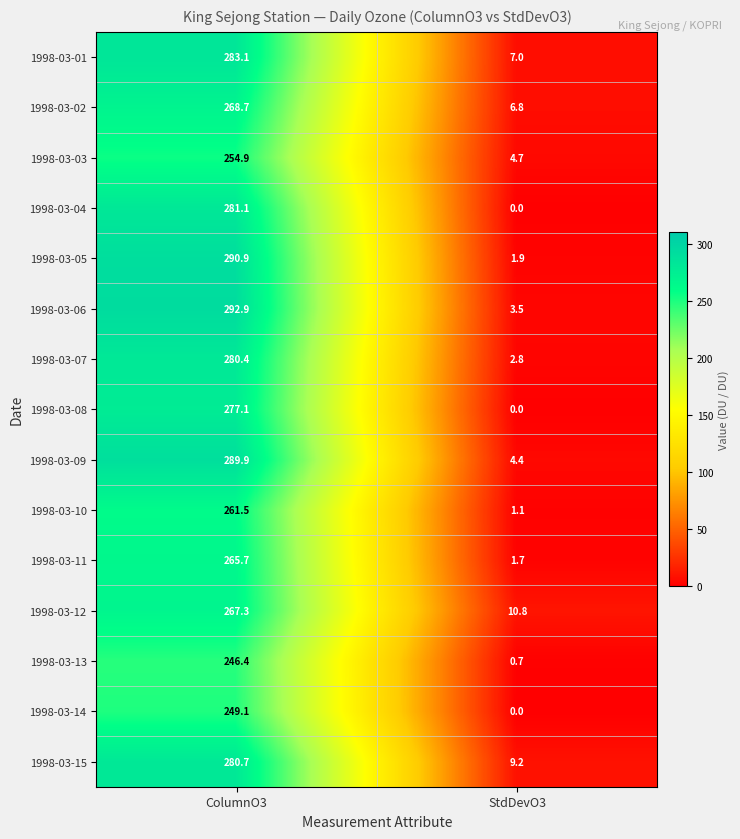

Which series has the largest total across all categories?

1998-03-06